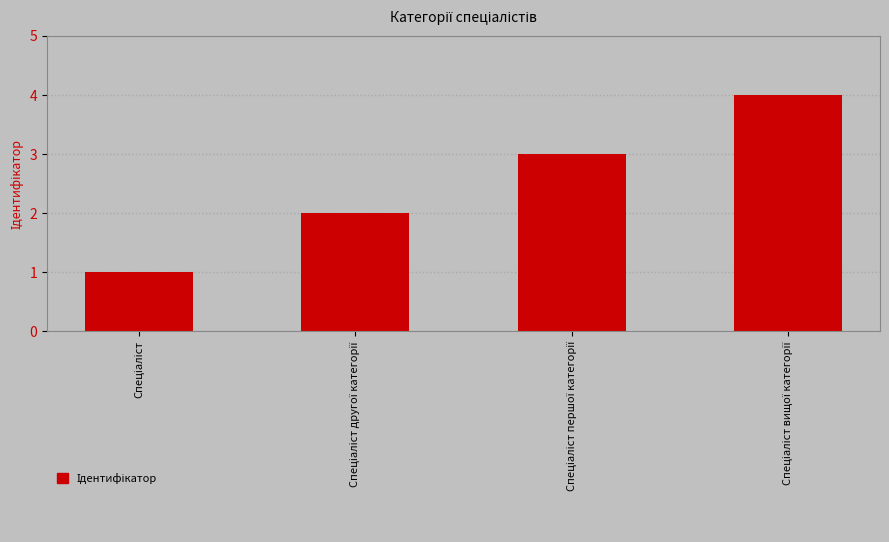

What is the greatest value displayed?

4